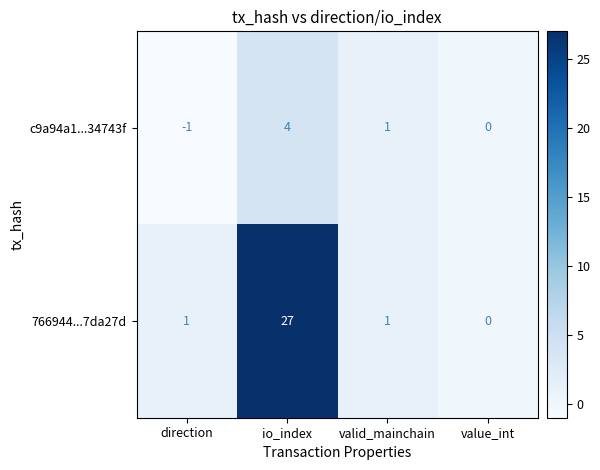

How many c9a94a1...34743f values are between 0 and 4?

3